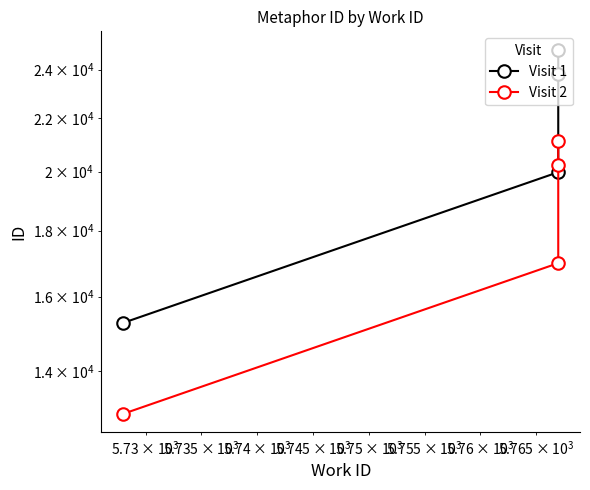

What is the value of the Visit 2 point at the 4th from the left?

21145.5